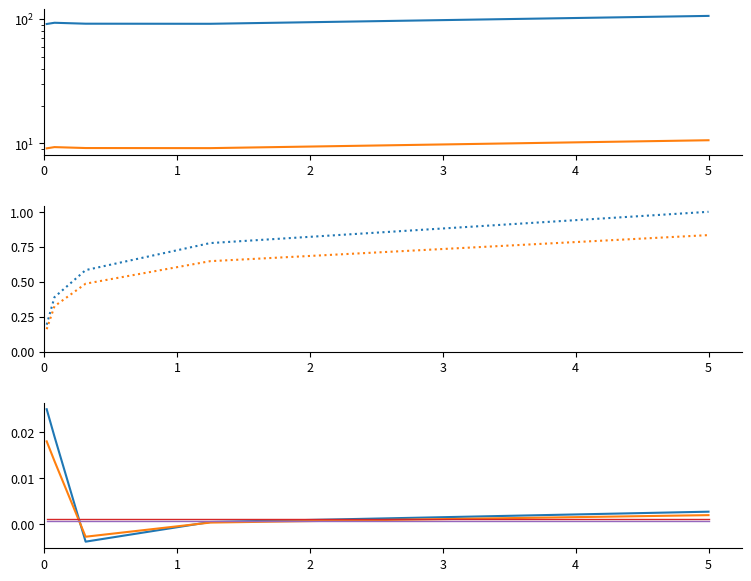

At which category does the chart reach its peak across all series?

5.0